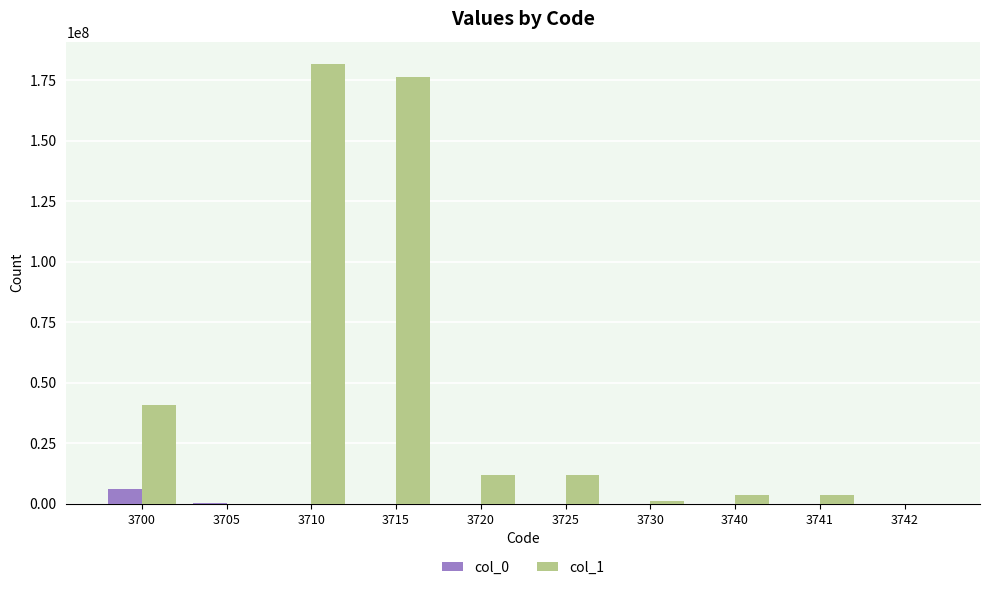

The col_1 series shows 33800 at 3742. True or false?

True